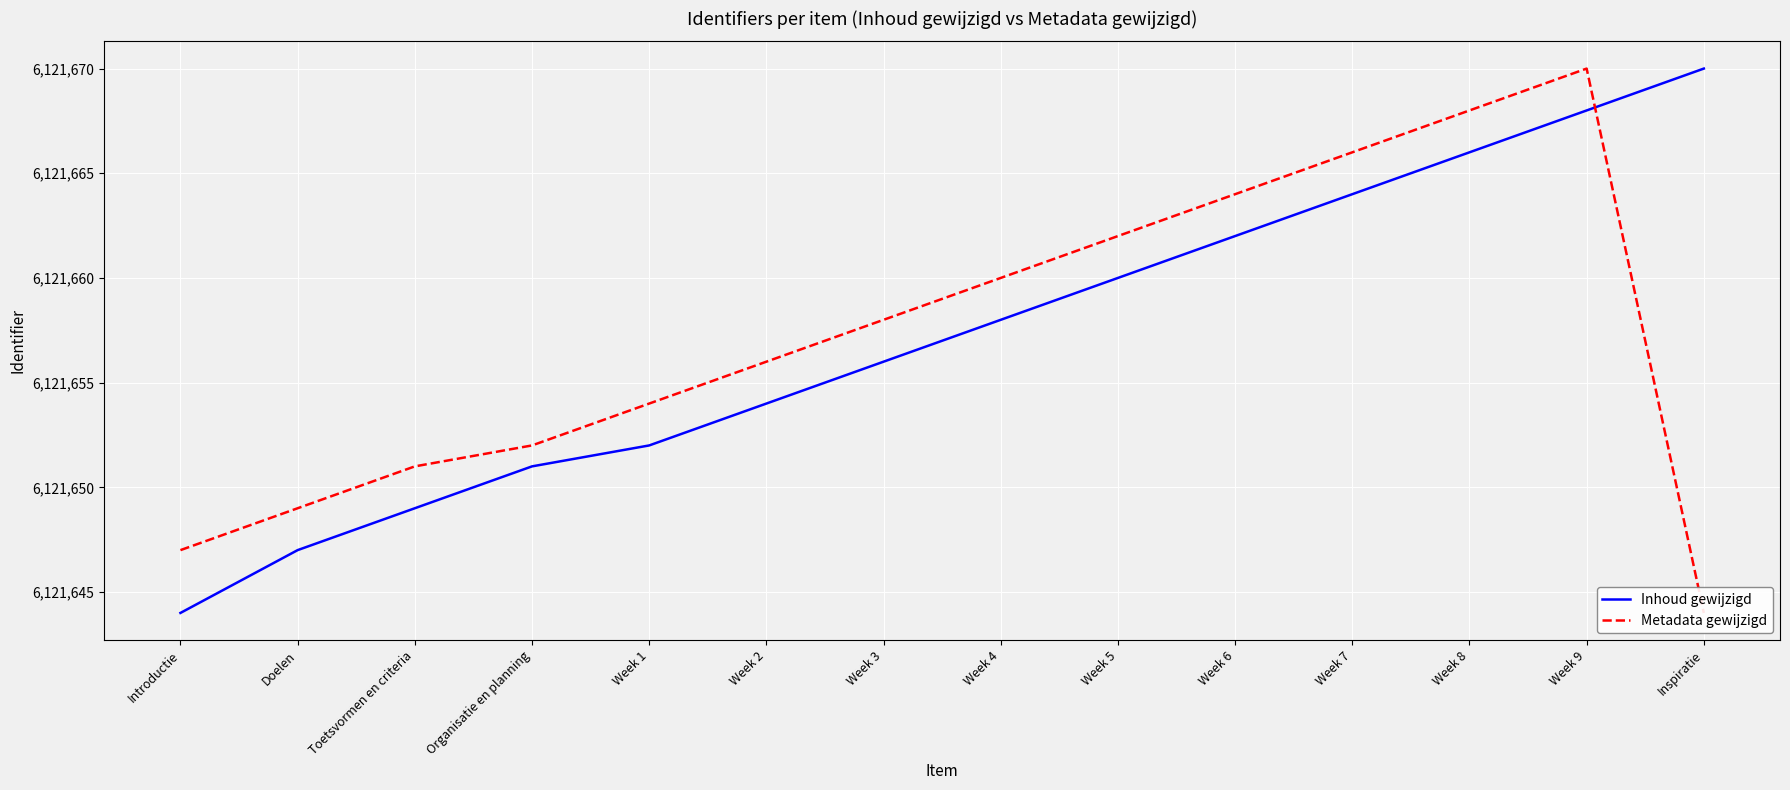

How many interior local peaks does the Metadata gewijzigd series have?

1